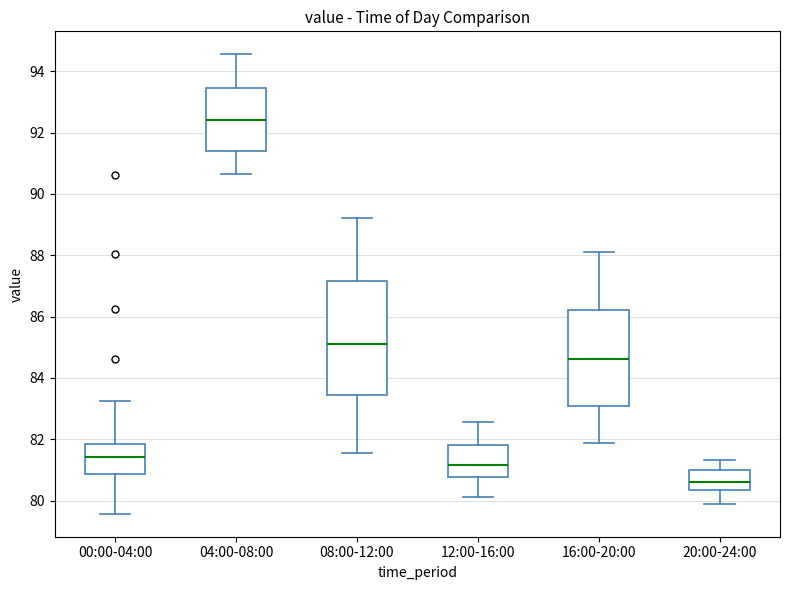

Comparing the boxes themselves (not the whiskers), which one is the tallest?

08:00-12:00